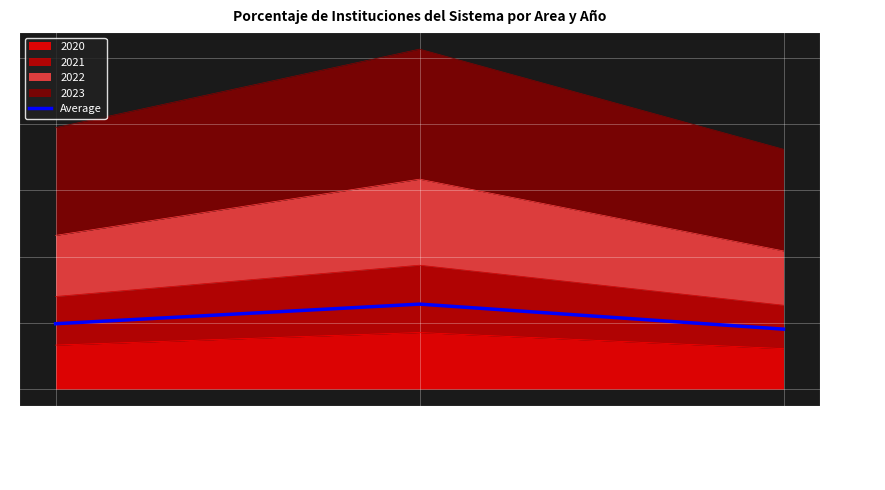

What is the label of the 2nd point from the left?

Urbana